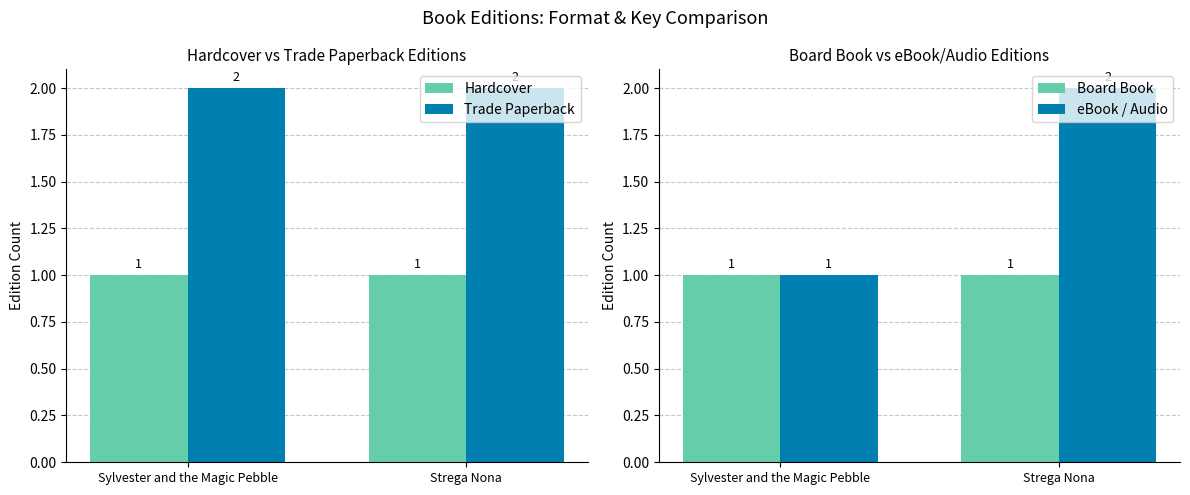

Which series has the largest total across all categories?

Trade Paperback